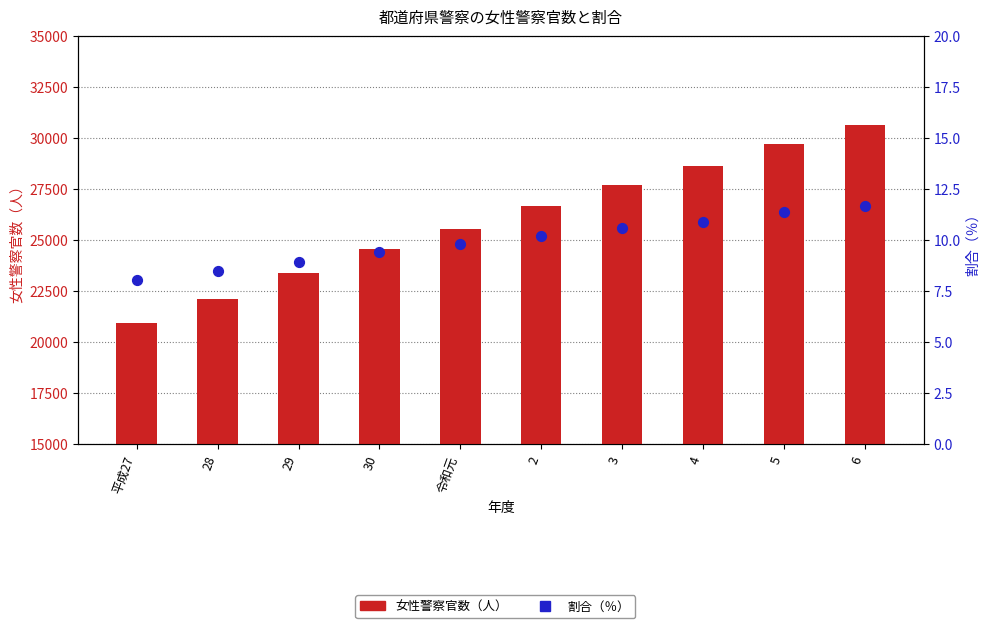

Which series has the largest total across all categories?

女性警察官数（人）